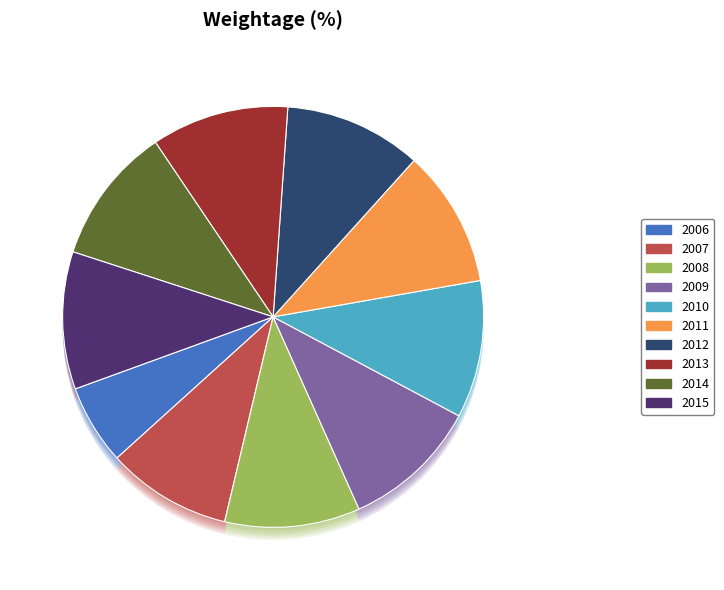

Do 2011 and 2009 together represent more than half of the pie?

No